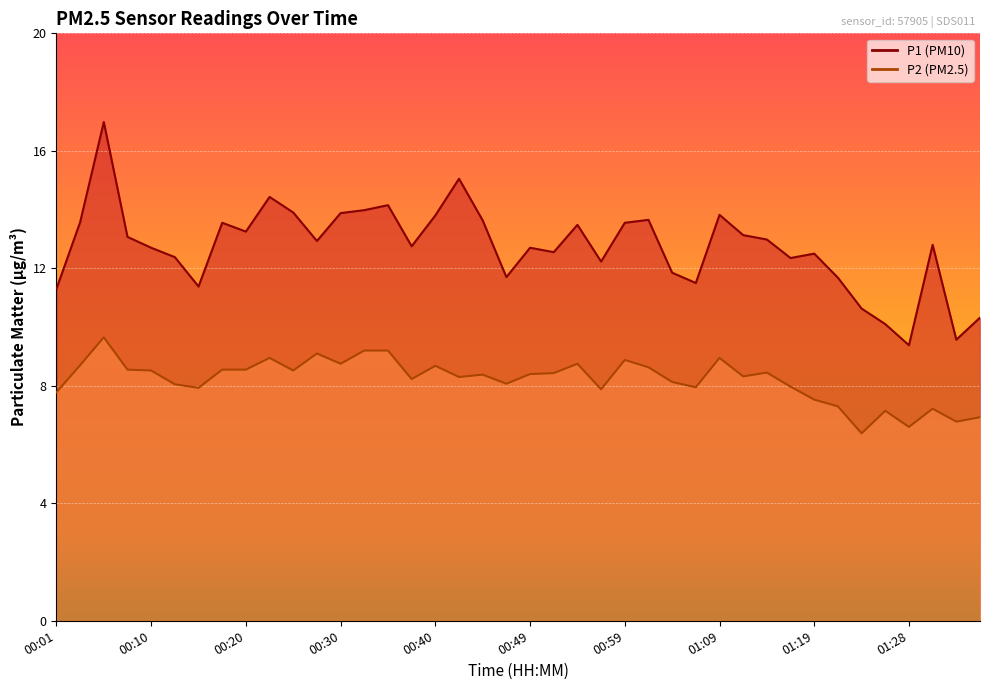

Is it true that P2 equals 8.6 at 01:02?

True